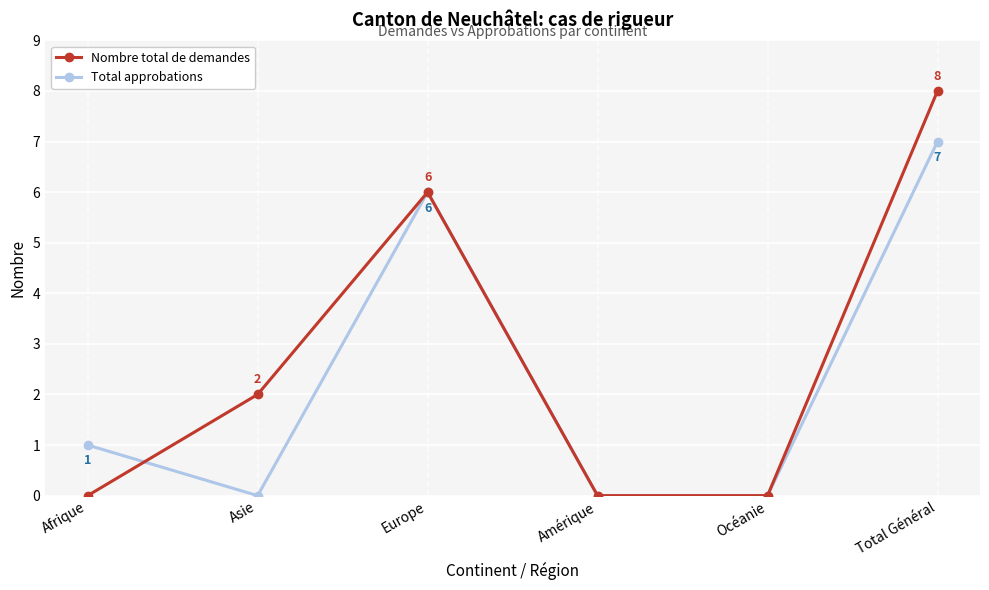

How many lines are shown in the chart?

2